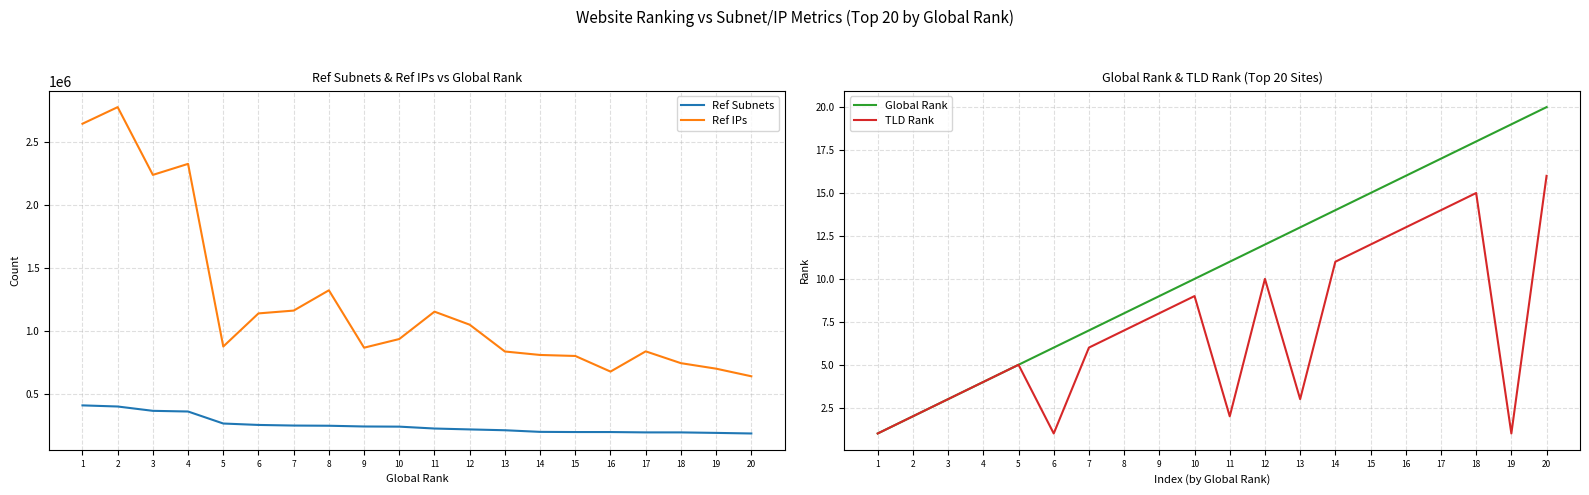

In Ref IPs, how many points are lower than both neighbors (excluding endpoints)?

4